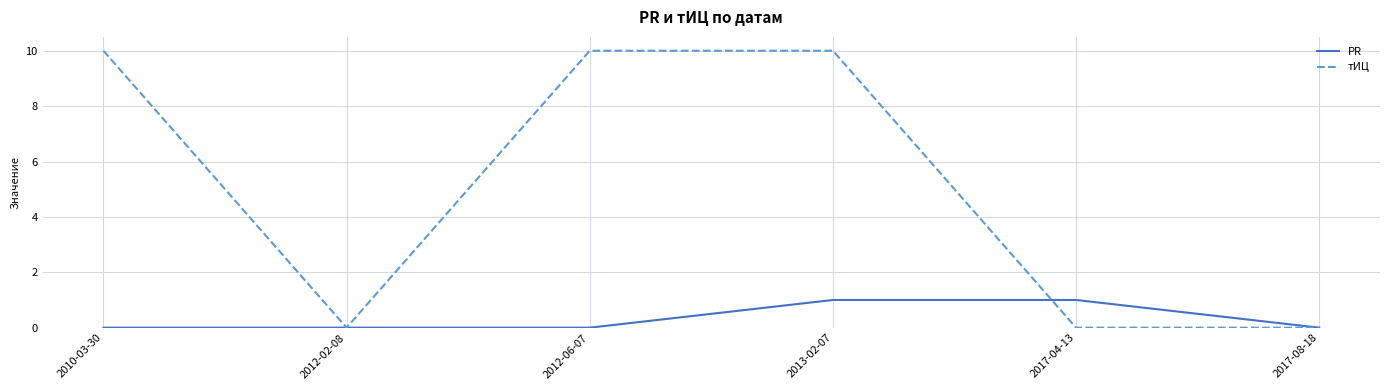

What is the spread (max minus min) of values at 2010-03-30?

10